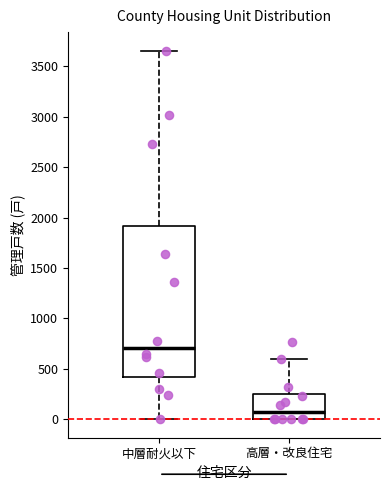

Comparing the boxes themselves (not the whiskers), which one is the tallest?

中層耐火以下